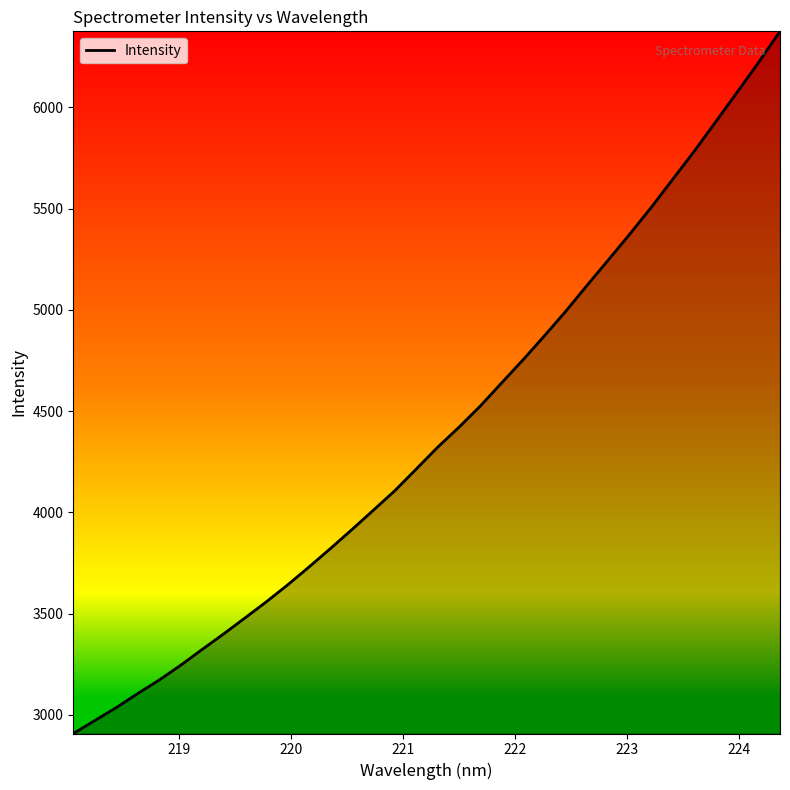

What is the smallest value displayed?

2907.4